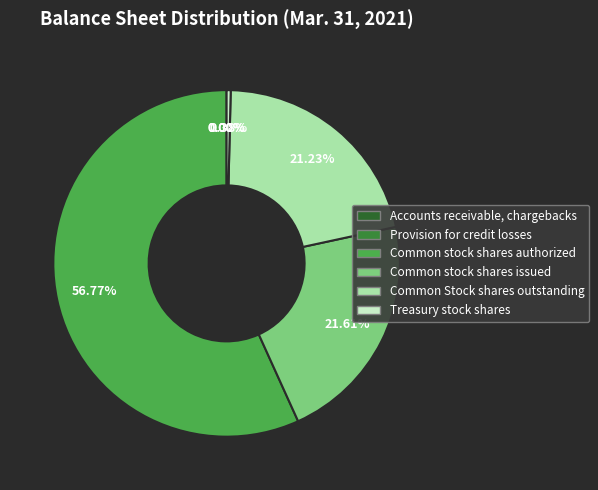

What is the change in value from Common stock shares authorized to Treasury stock shares?

-248327080